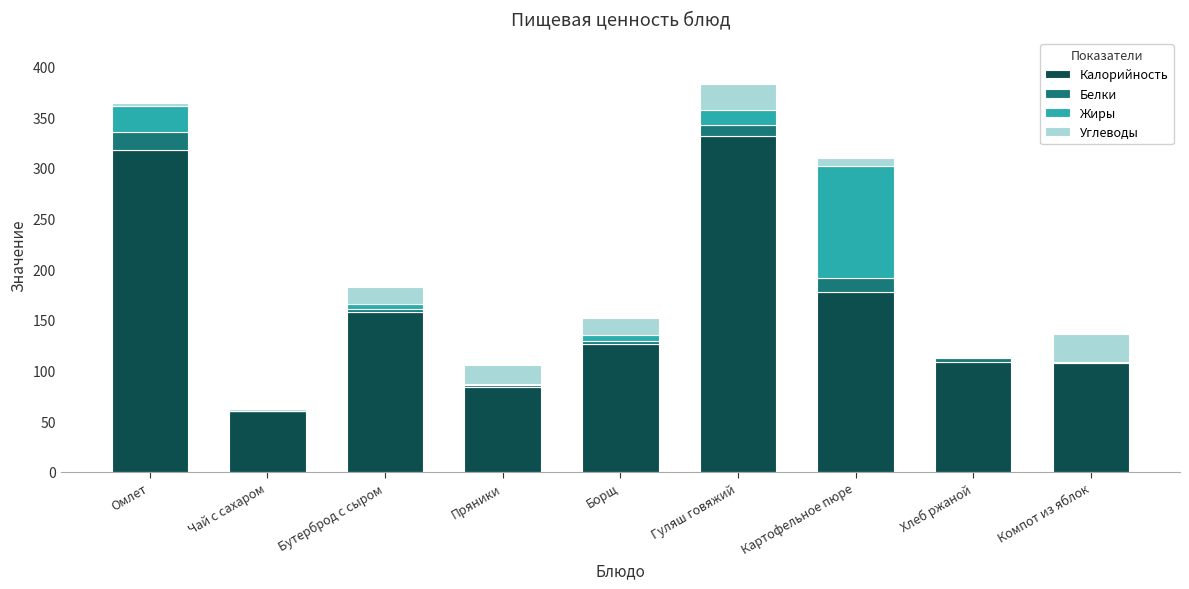

The Калорийность series shows 126.5 at Борщ. True or false?

True